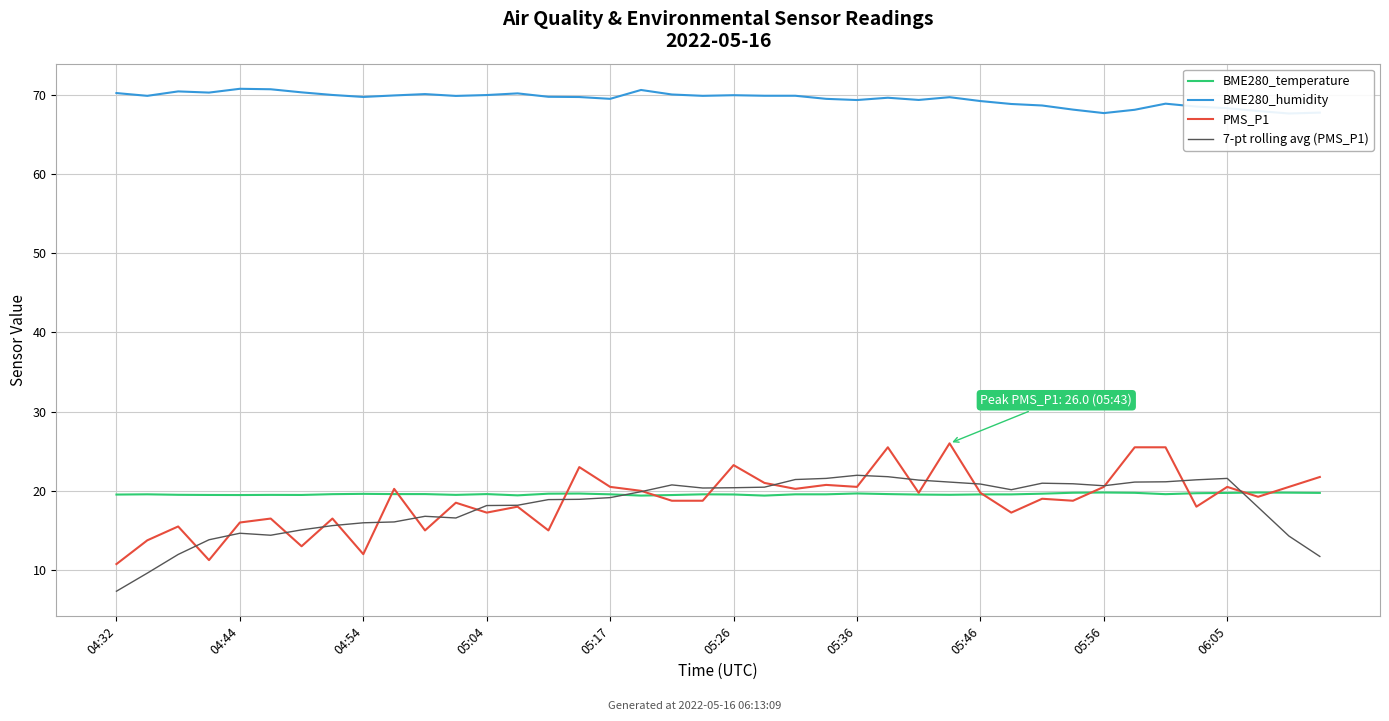

How many intersections are there between 7-pt rolling avg (PMS_P1) and BME280_temperature?

2